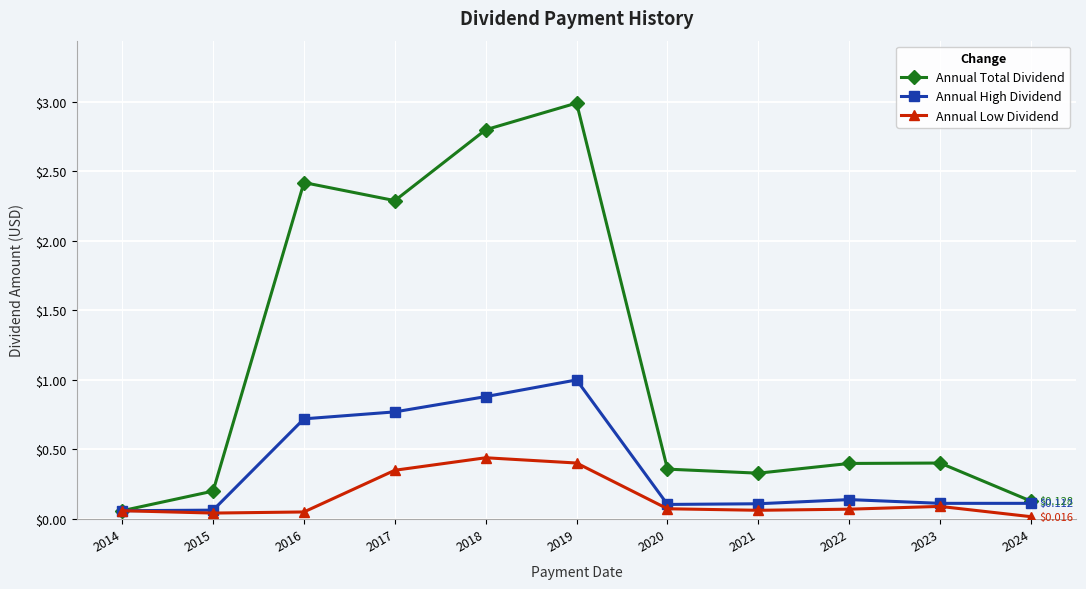

Rank the series by their maximum value, from highest to lowest.

Annual Total Dividend, Annual High Dividend, Annual Low Dividend